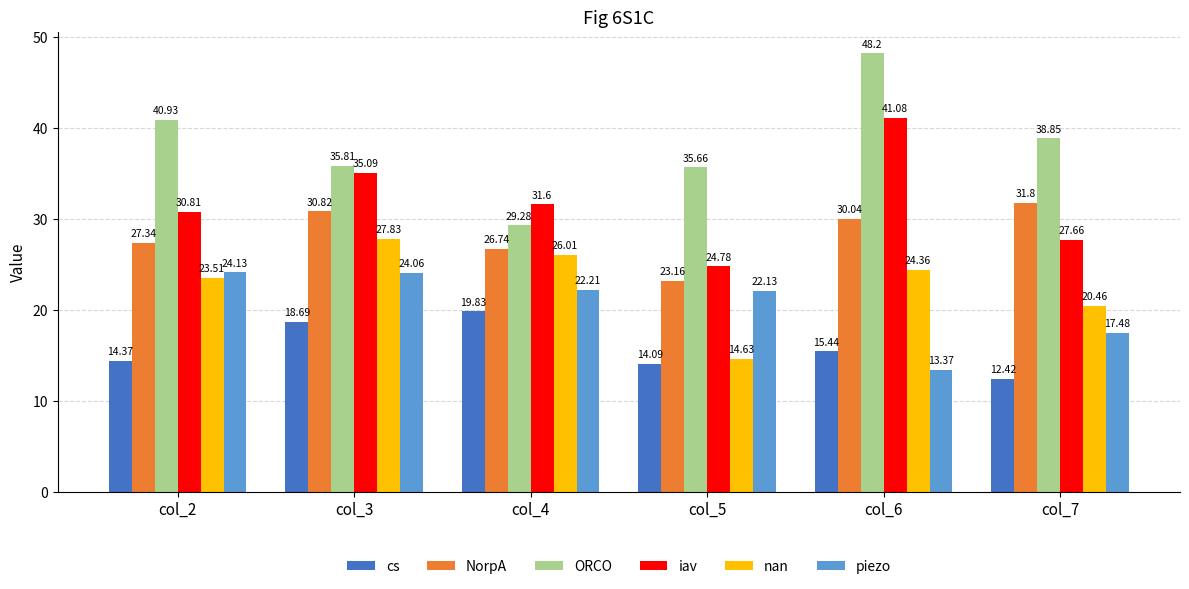

What is the value of the iav bar at the 1st from the left?

30.8